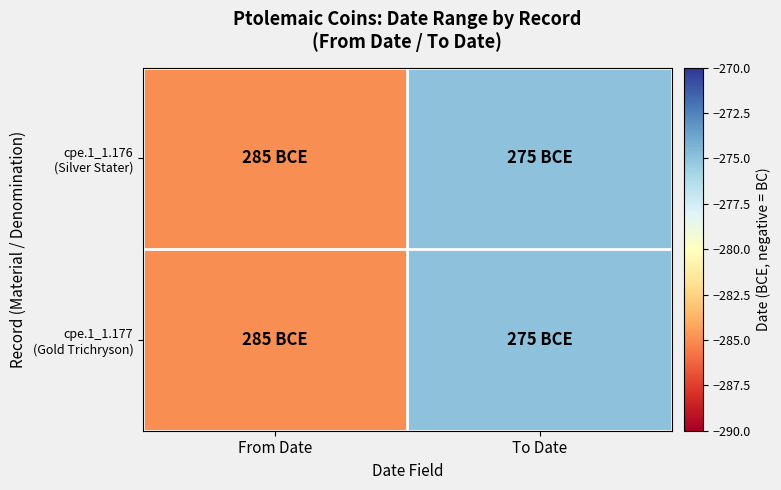

Which series has the widest spread of values?

cpe.1_1.176 (Silver Stater)